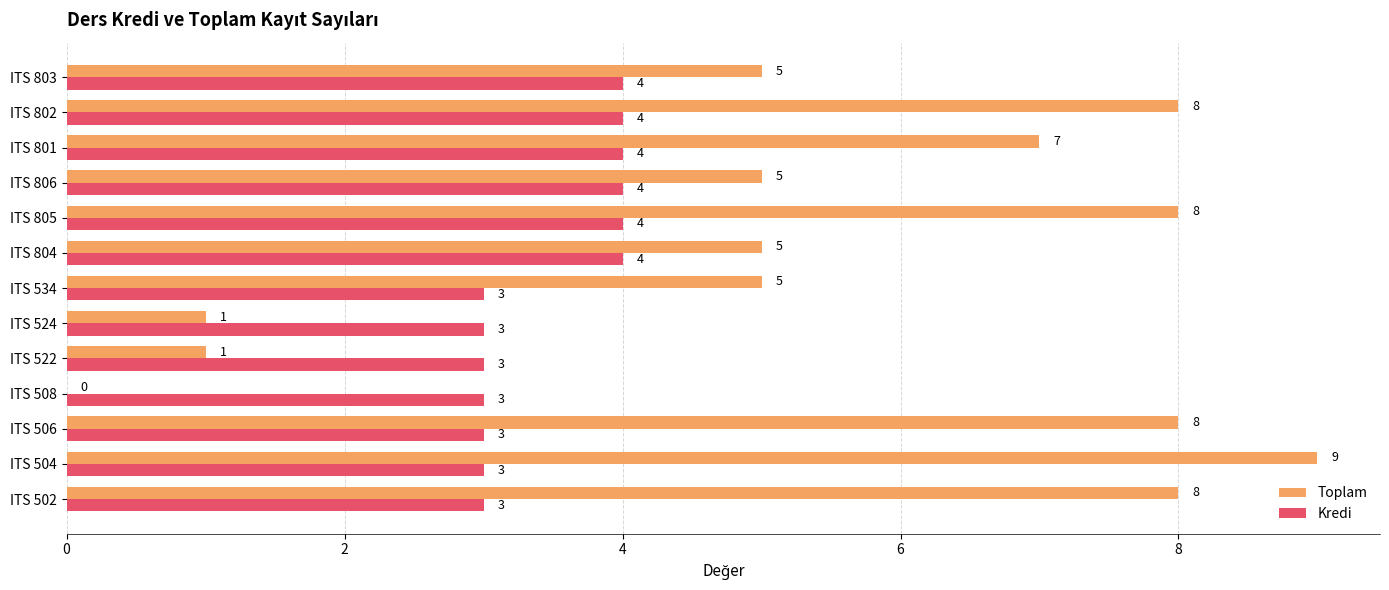

What is the sum of all Toplam values?

70